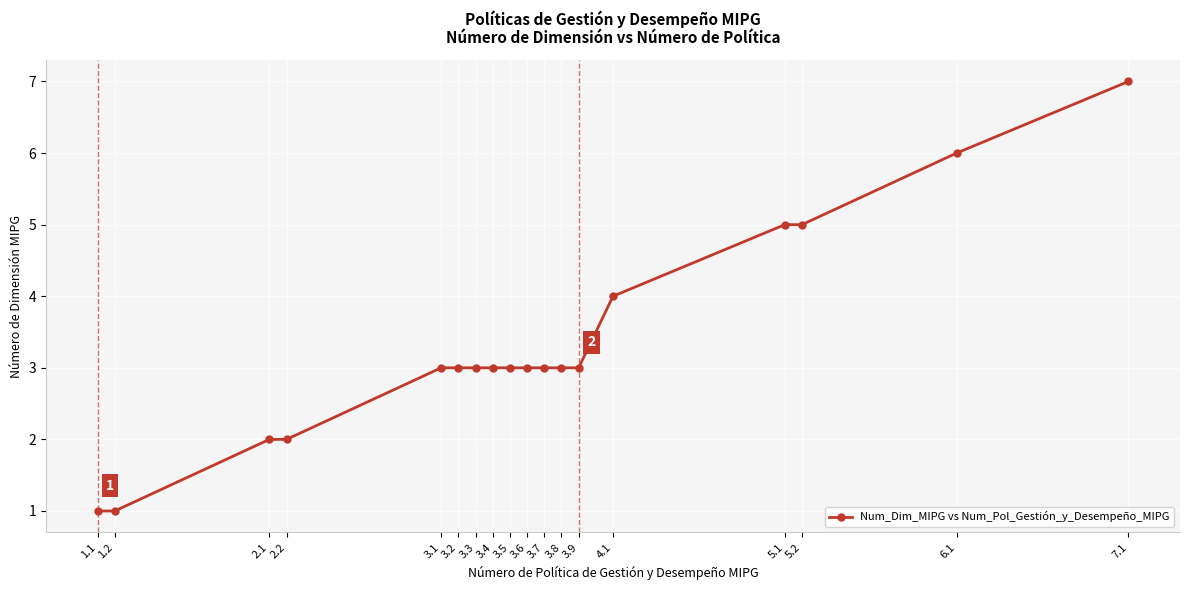

What position from the right is 3.8?

7